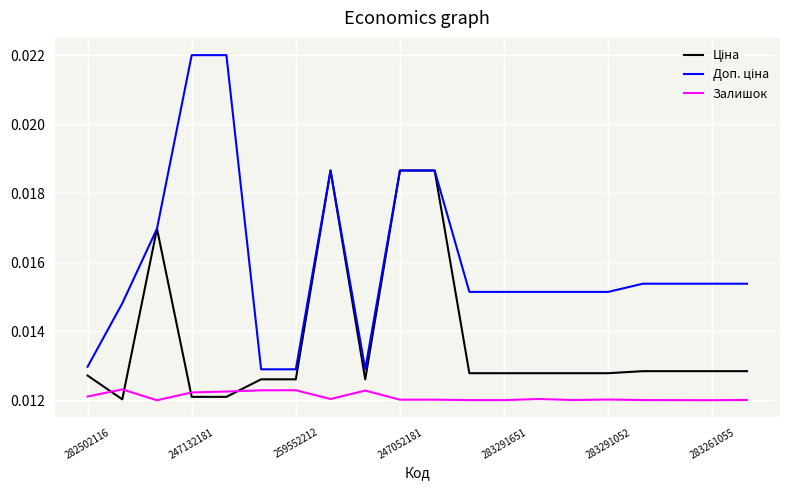

Is this an area chart (filled region under the line)?

No